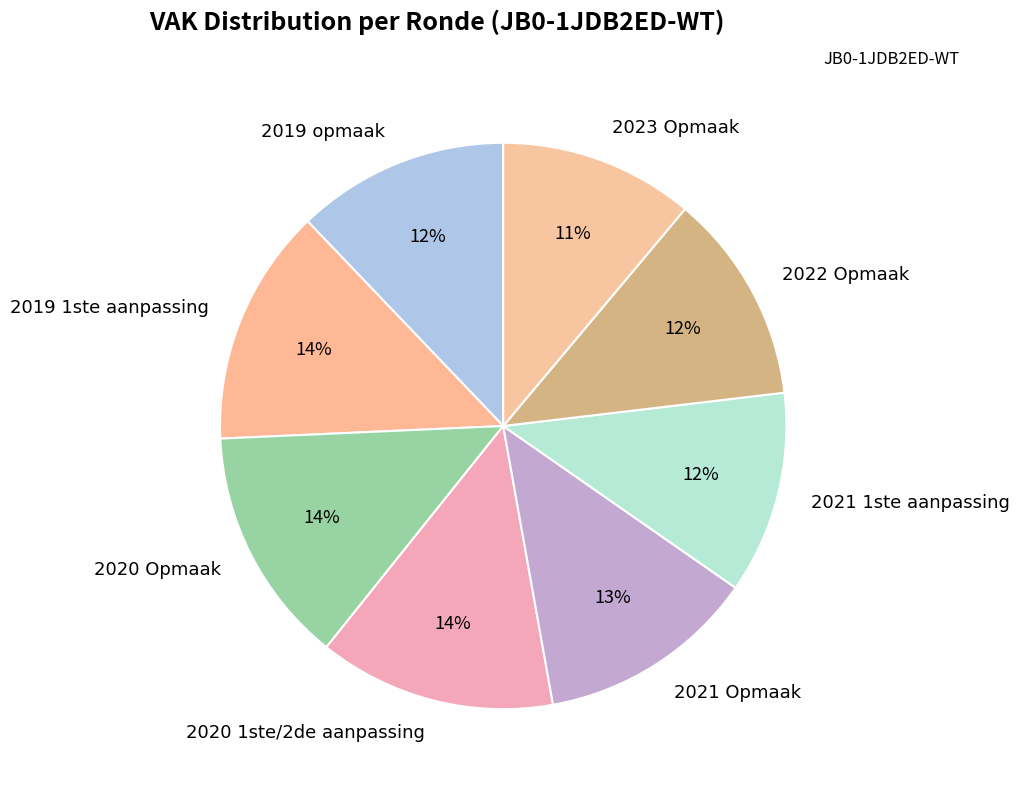

Count the number of slices in the pie.

8